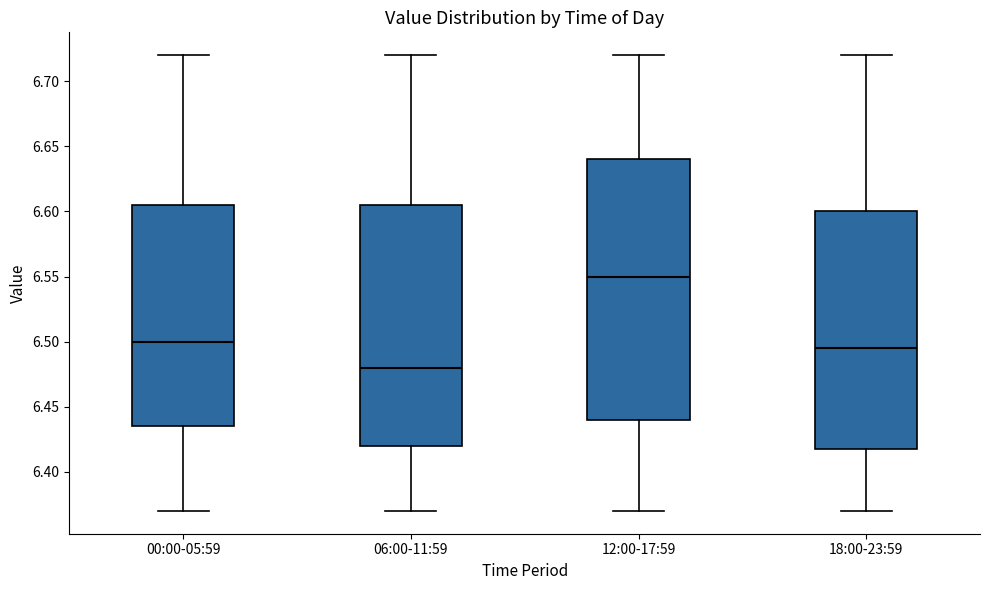

Where does the upper whisker of the box for 00:00-05:59 end on the y-axis? The values are not printed on the chart, so give them approximately, as read against the axis.

6.720